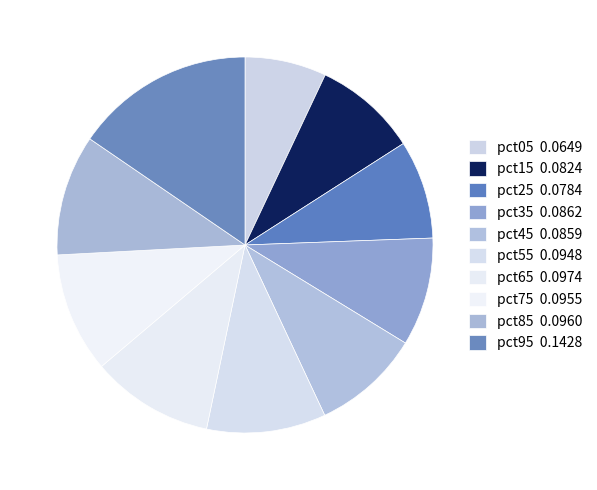

Is the sum of pct05 and pct85 greater than half?

No